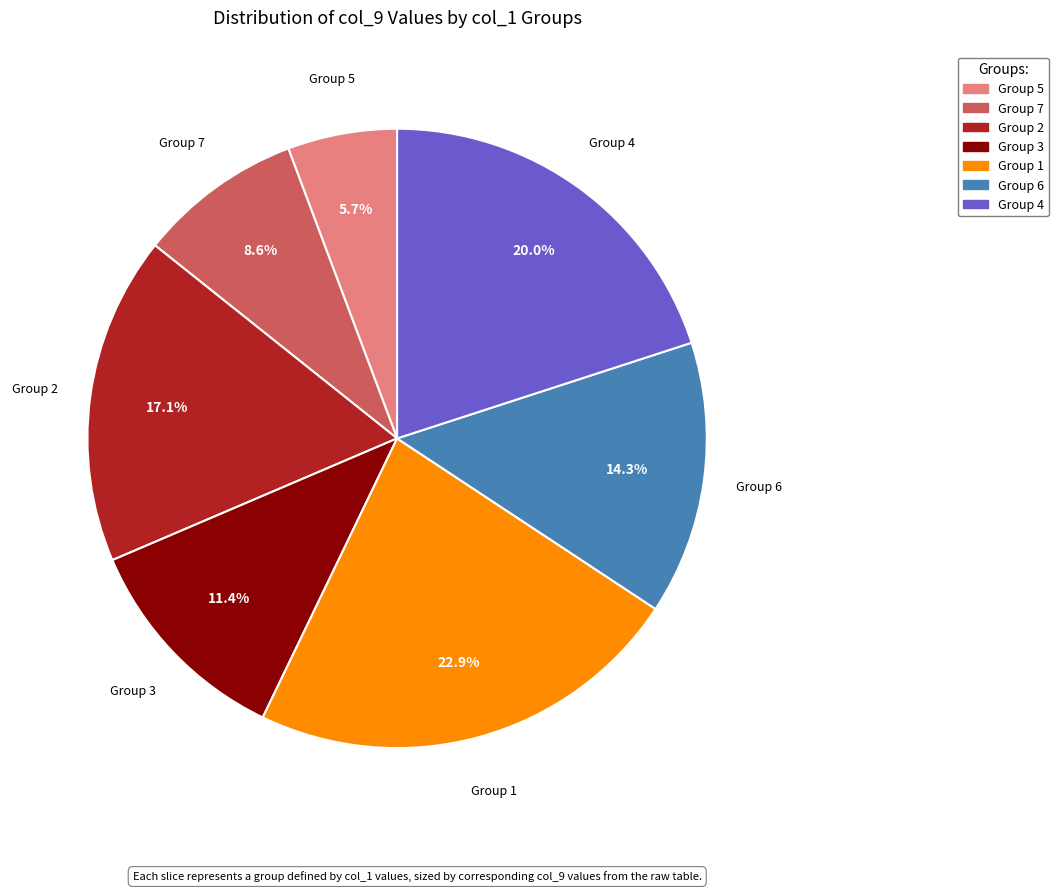

Is there any slice that represents more than half of the pie?

No